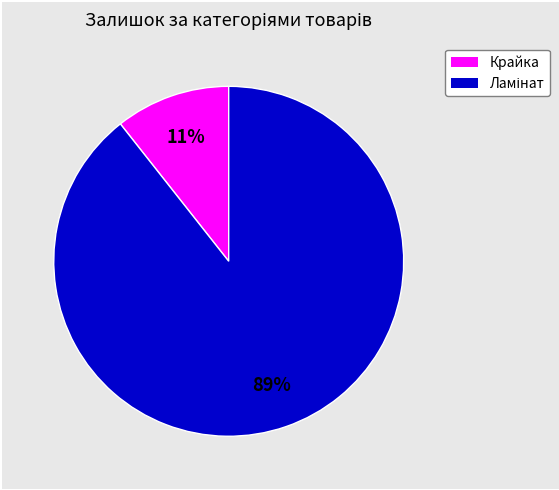

Does any single category account for the majority?

Yes